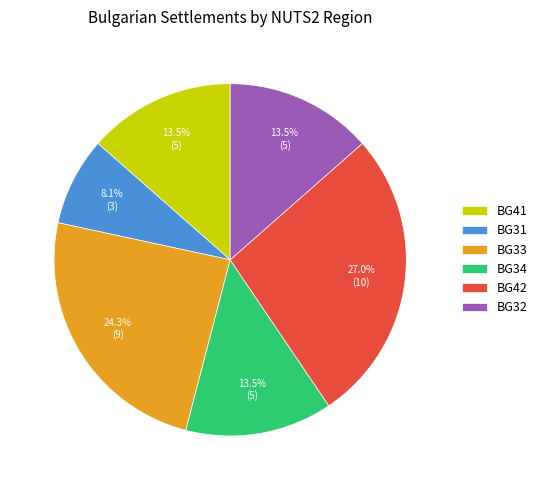

Approximately how many times larger is the value at BG34 compared to BG33?

0.6